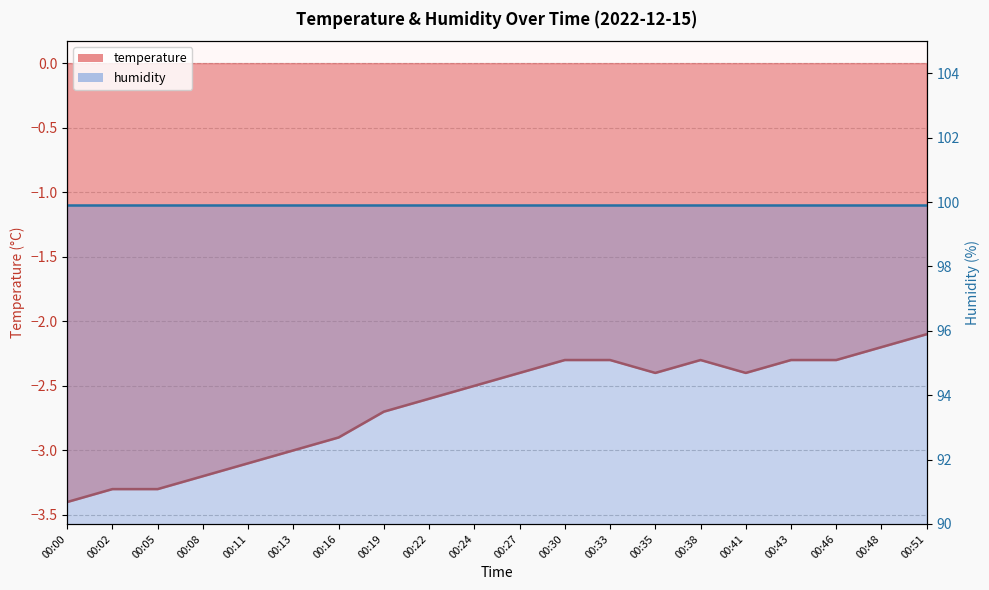

How many interior local valleys (lower than both neighbors) does the data have?

2